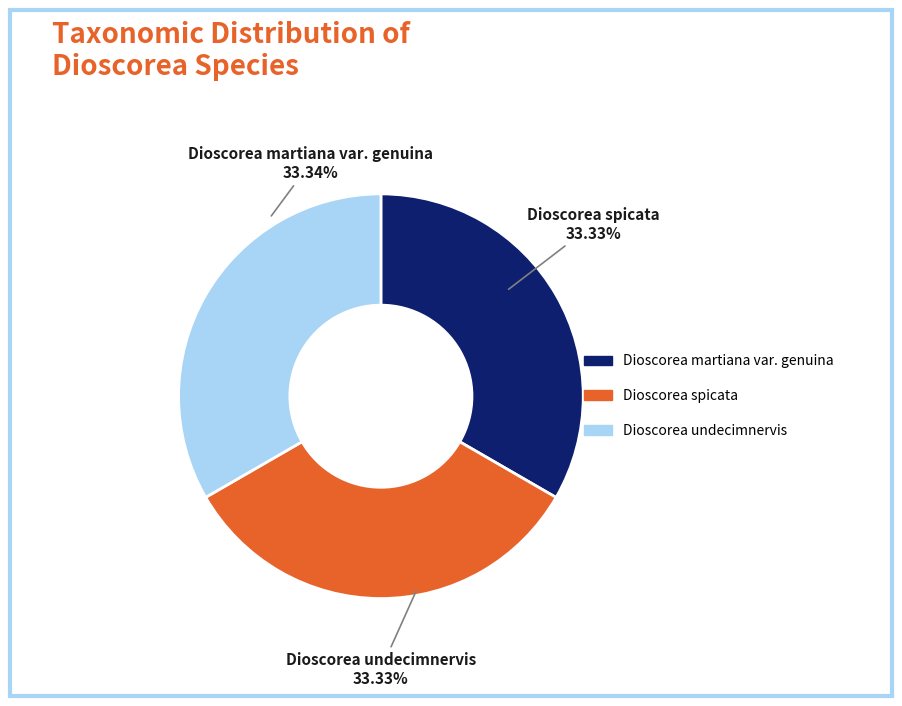

Does any single category account for the majority?

No